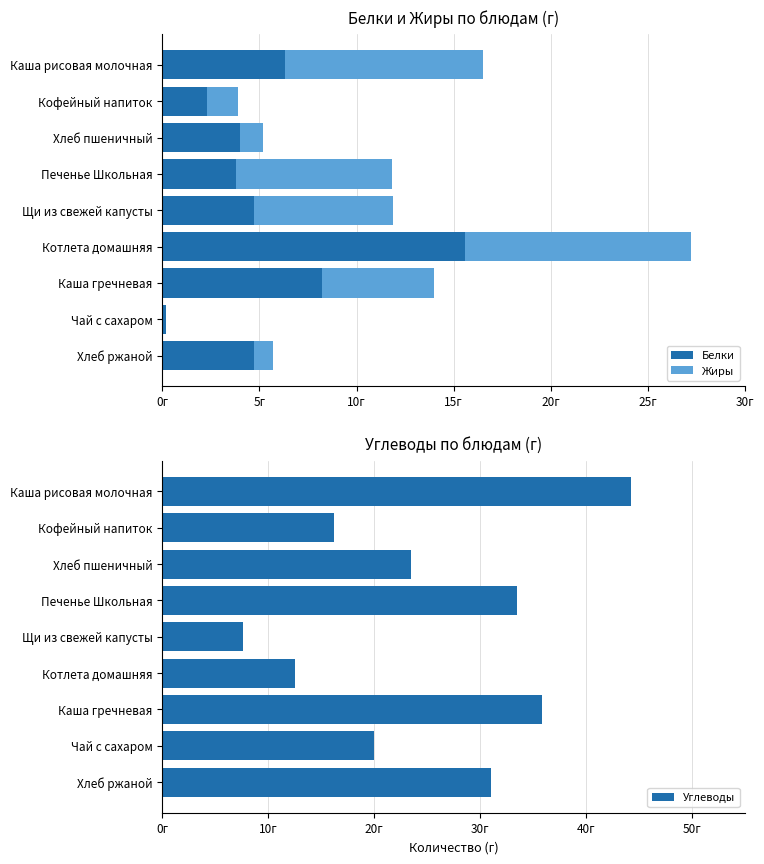

What are all the series names shown in the legend?

Белки, Жиры, Углеводы